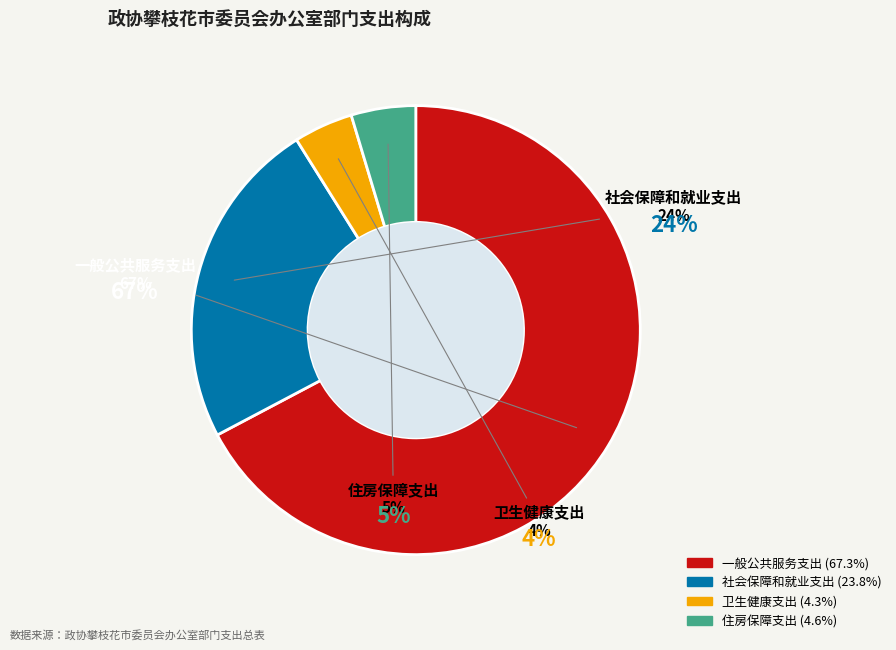

The 卫生健康支出 slice represents 18% of the pie. True or false?

False